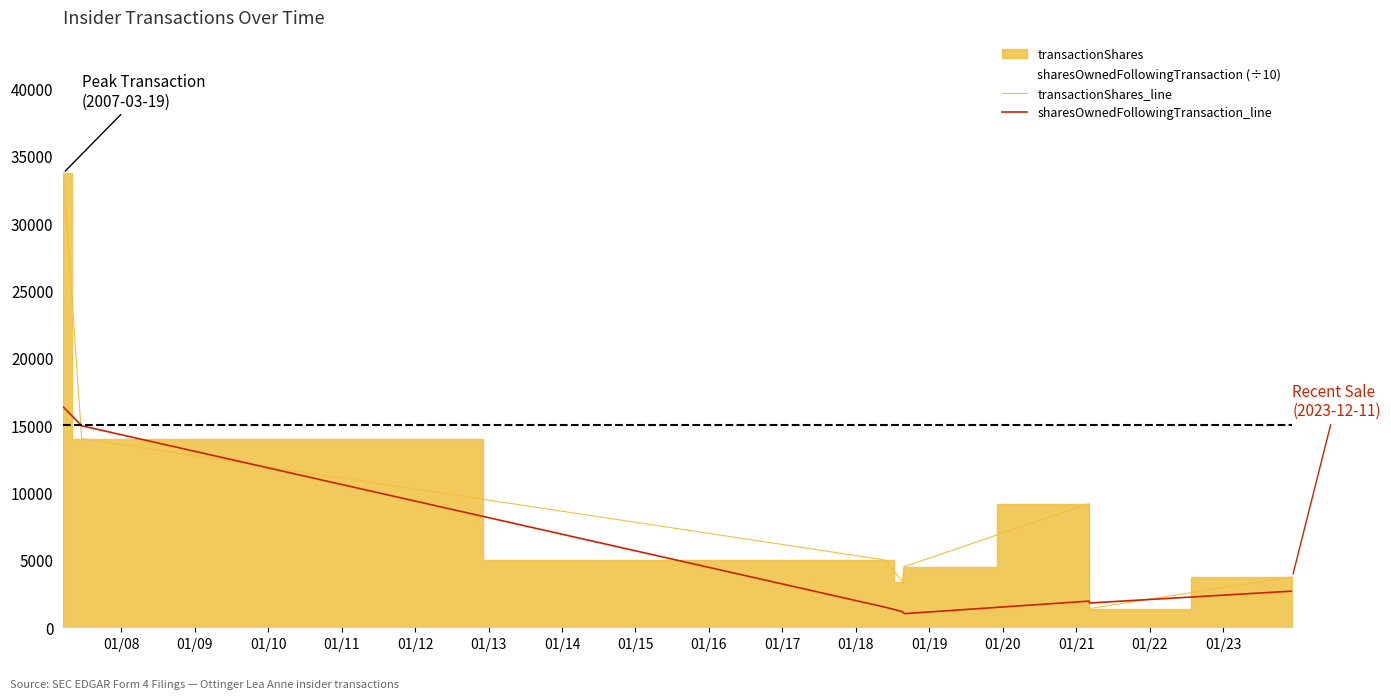

Reading left to right, what are all the values shown in this chart?

transactionShares_line: 33711.0	14000.0	5000.0	3394.0	4500.0	9186.0	1391.0	3749.0
sharesOwnedFollowingTransaction_line: 16356.3	14956.3	1500.4	1161.0	1011.0	1941.8	1802.7	2684.6